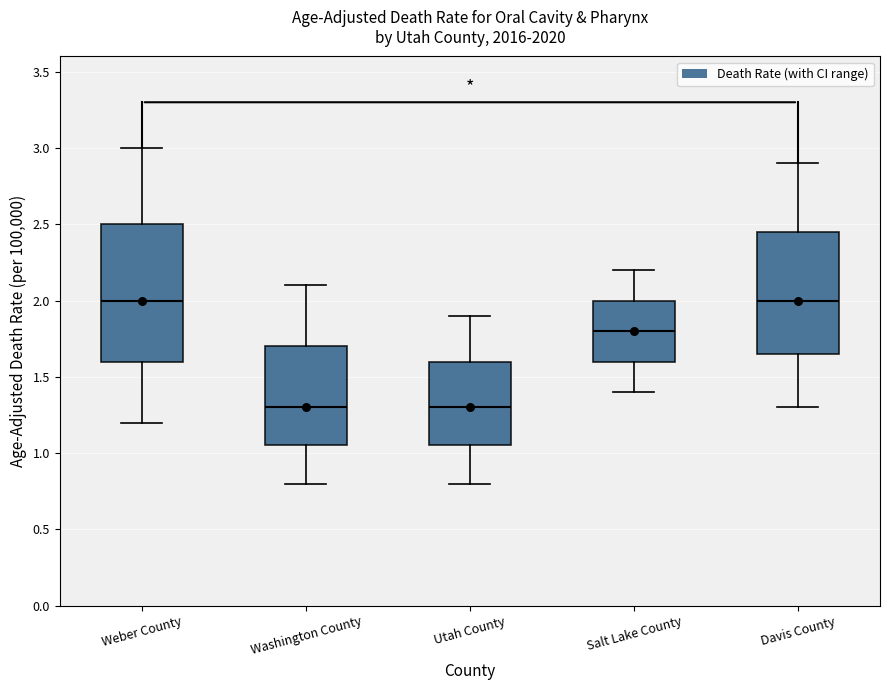

Reading left to right, read every box against the y-axis: the position of its median line, the range the box covers, and the ends of its whiskers. The values are not printed on the chart, so give them approximately, as read against the axis.

Weber County: median 2.00, box 1.60 to 2.50, whiskers 1.20 to 3.00
Washington County: median 1.30, box 1.05 to 1.70, whiskers 0.80 to 2.10
Utah County: median 1.30, box 1.05 to 1.60, whiskers 0.80 to 1.90
Salt Lake County: median 1.80, box 1.60 to 2.00, whiskers 1.40 to 2.20
Davis County: median 2.00, box 1.65 to 2.45, whiskers 1.30 to 2.90